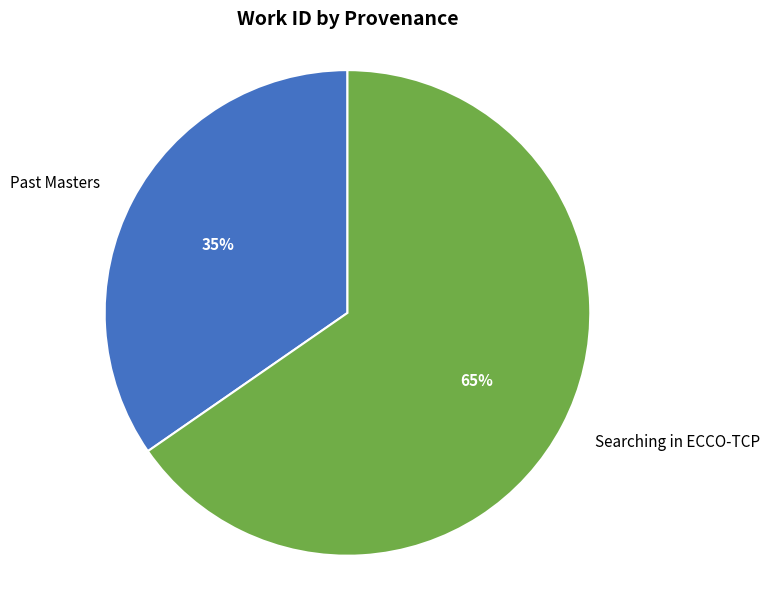

Does Past Masters represent more than half of the total?

No